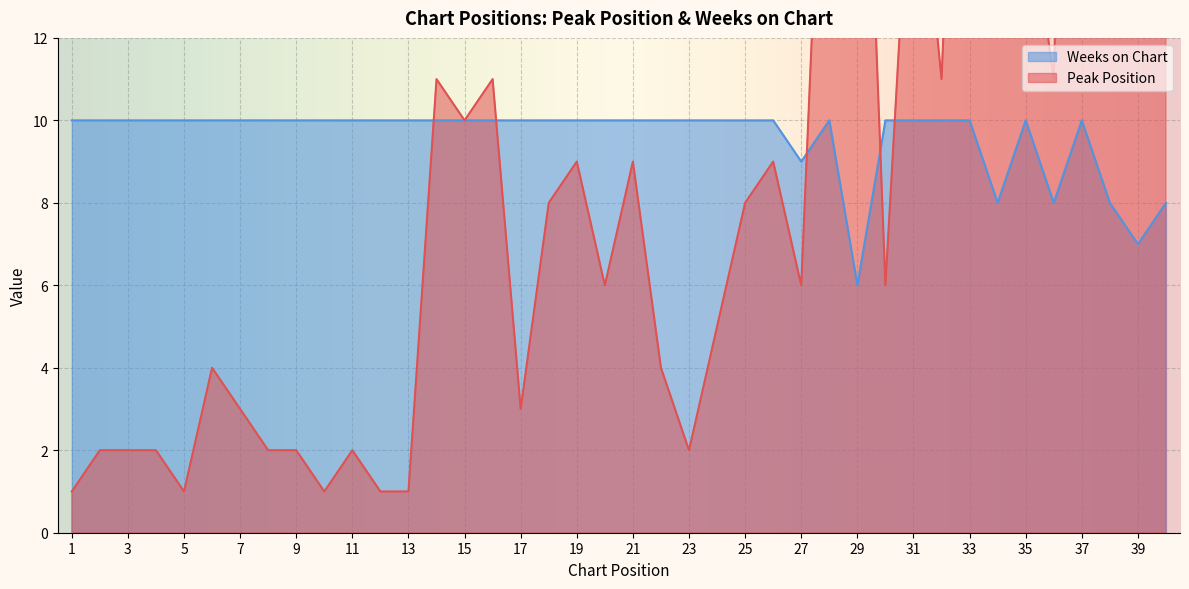

True or false: Peak Position has more than 2 interior local peaks.

True